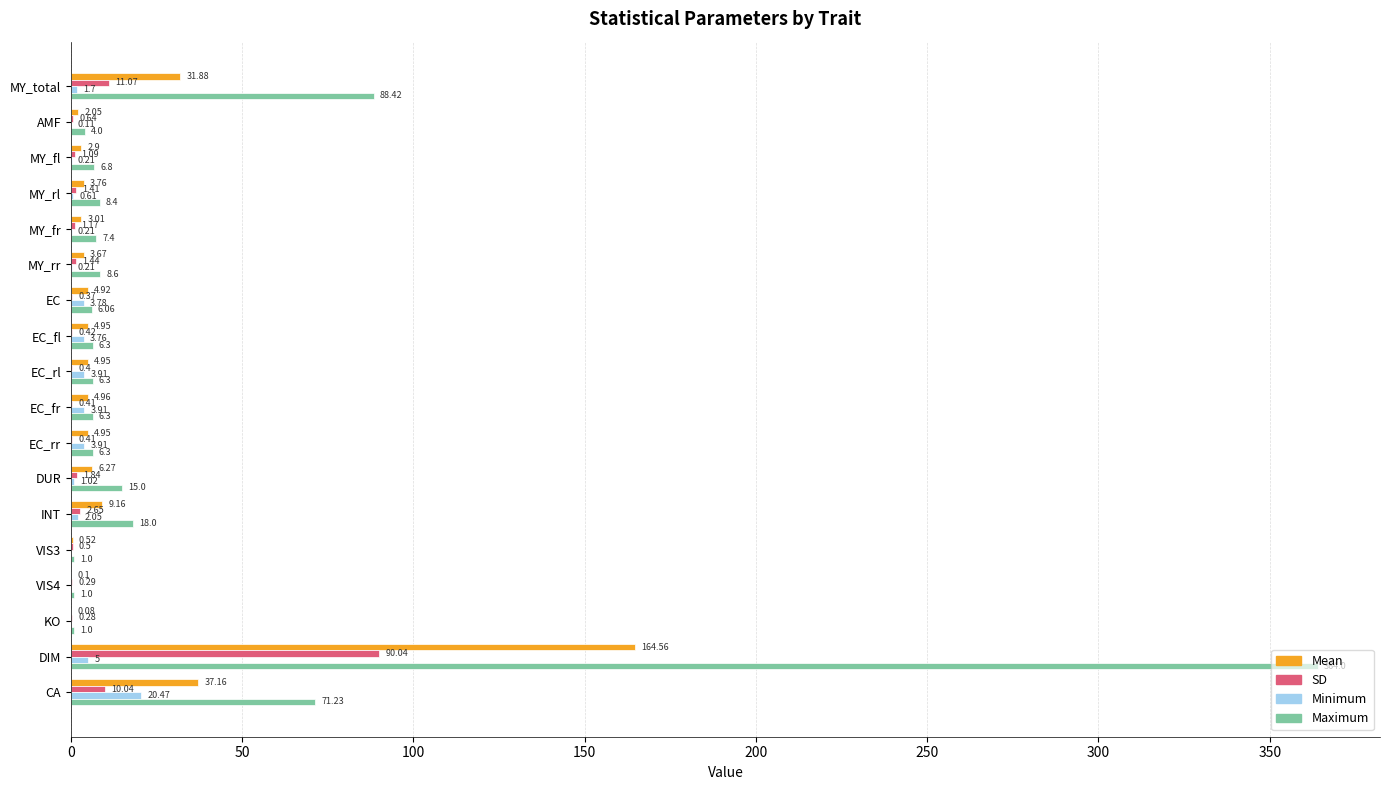

What is the sum of all SD values?

124.5